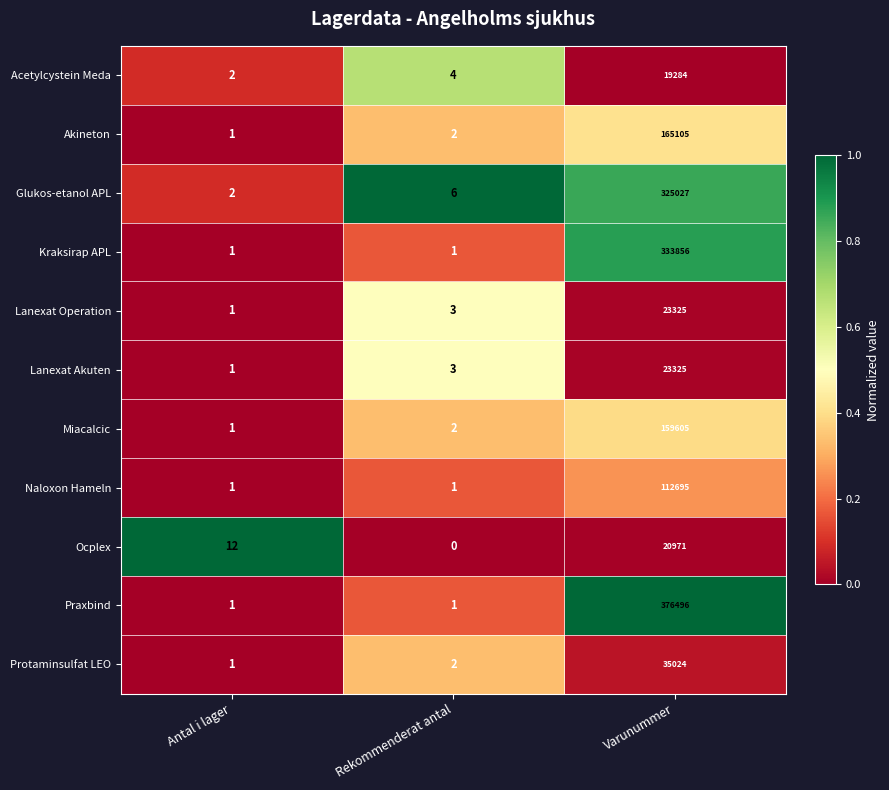

At how many categories does at least one series exceed 0?

3